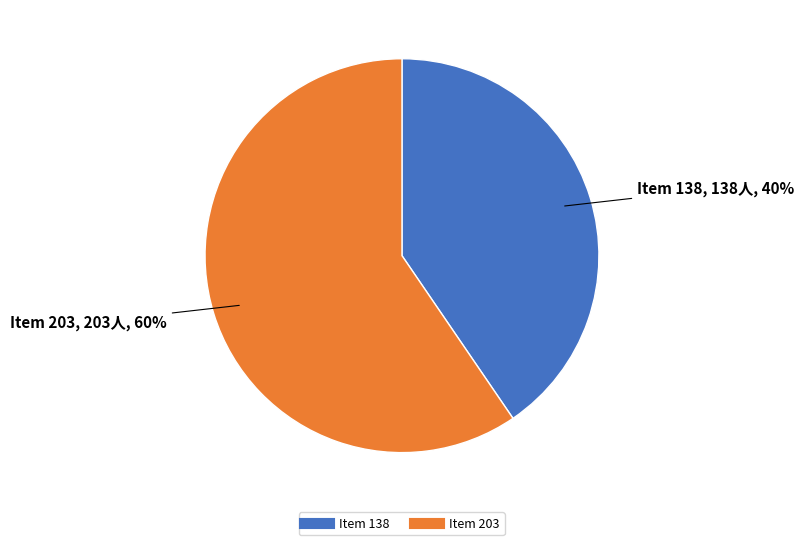

Which category has the biggest portion of the pie?

Item 203